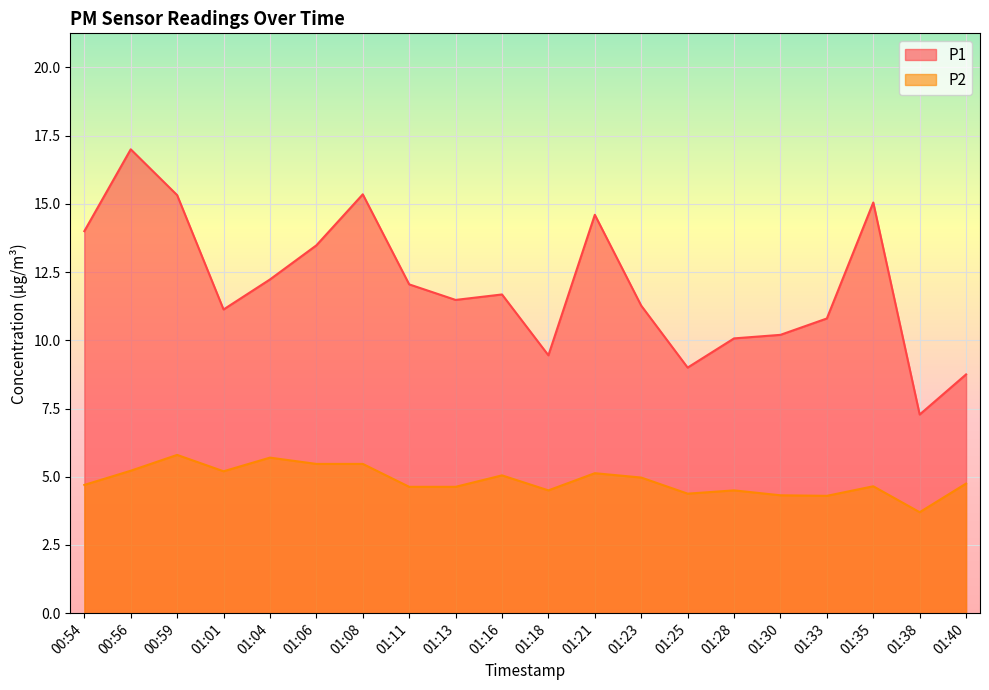

In P1, how many points are higher than both neighbors (excluding endpoints)?

5